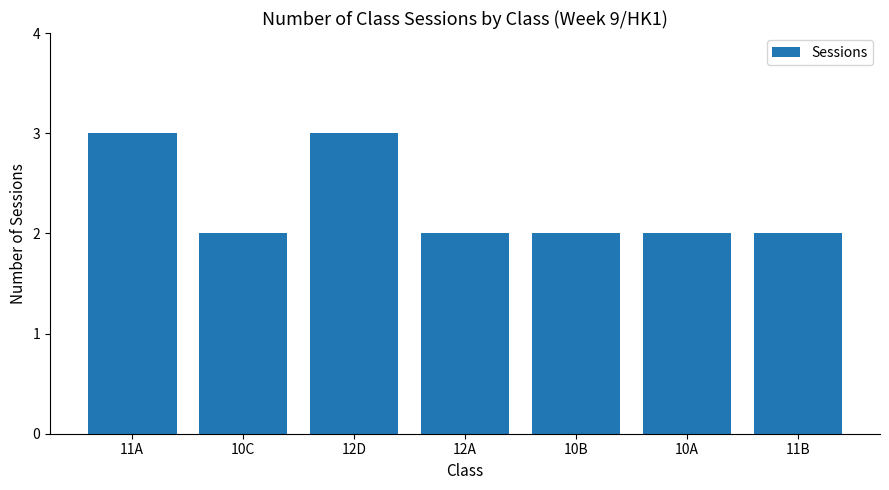

What is the maximum value shown in the chart?

3